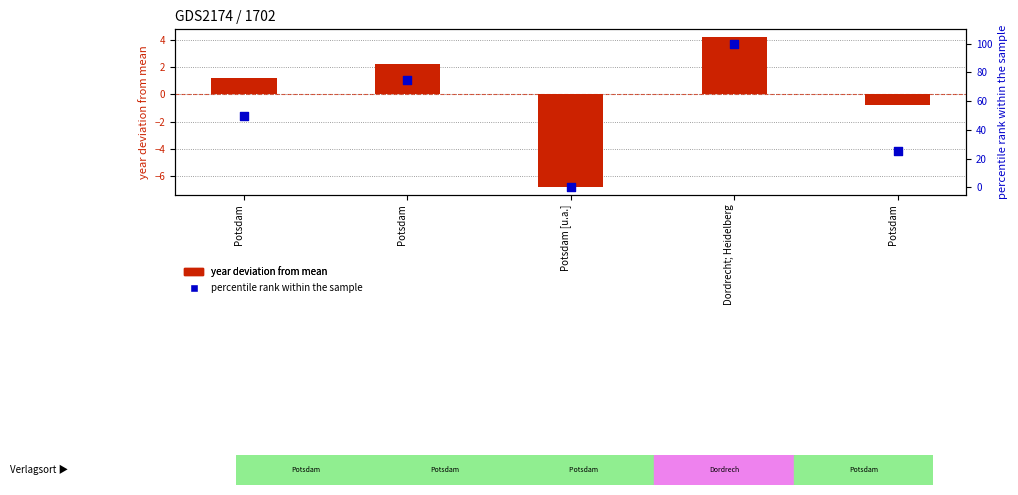

Which series has the largest Y range (max minus min)?

percentile rank within the sample